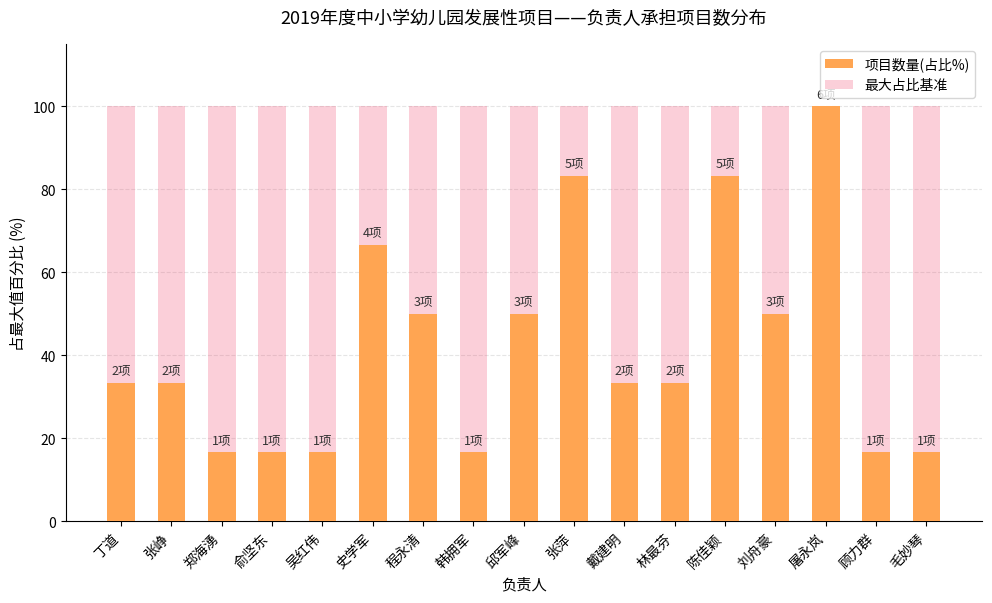

What is the difference between the highest and lowest values at 吴红伟?

83.3